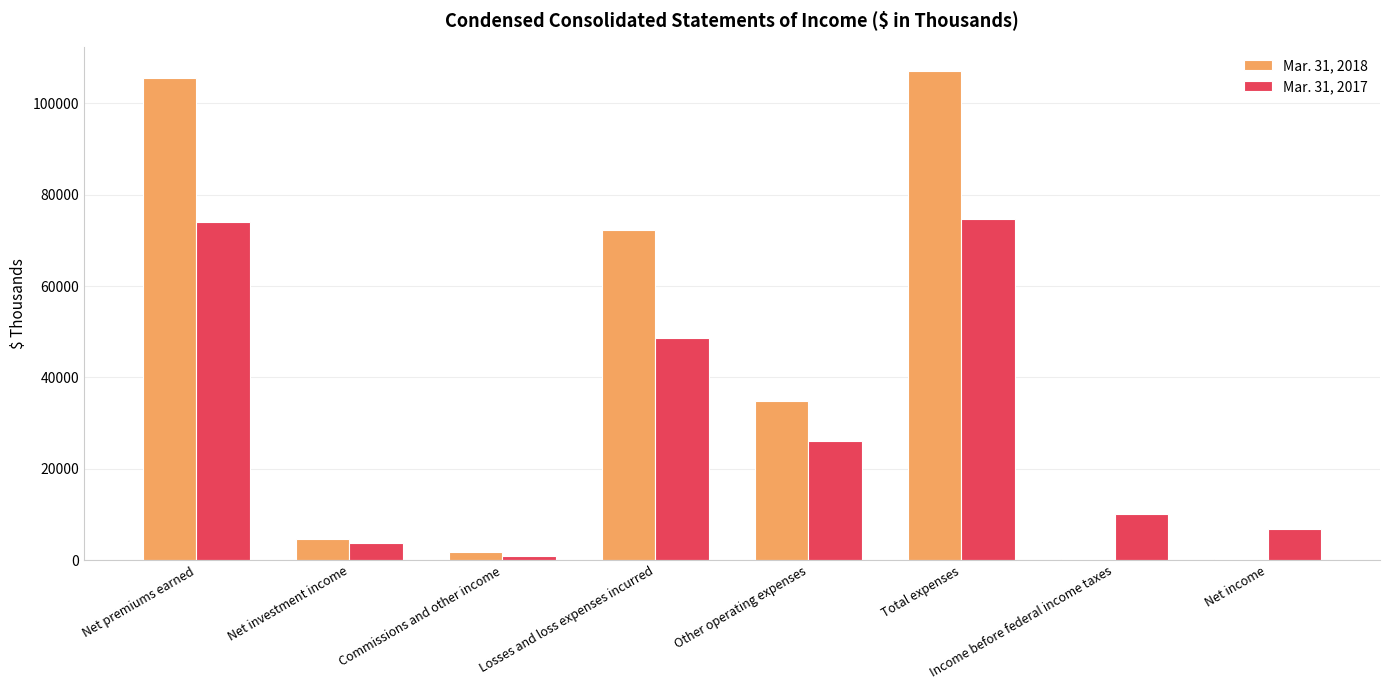

Is the value of Mar. 31, 2018 at Other operating expenses greater than the value of Mar. 31, 2017 at Net income?

Yes